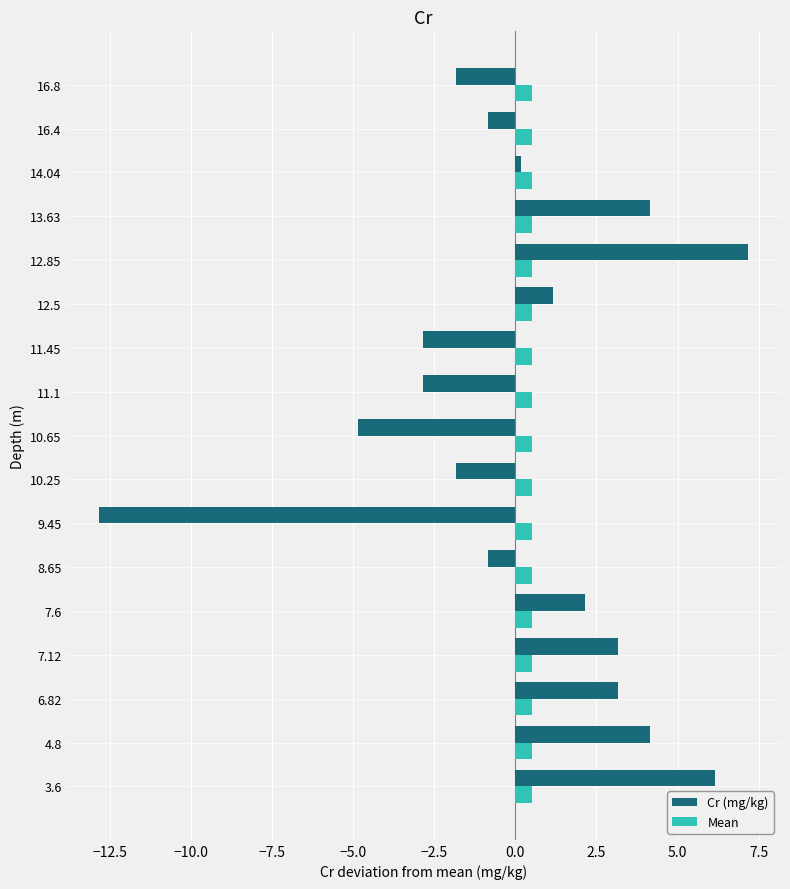

What is the difference between the Cr (mg/kg) values at 8.65 and 12.5?

2.0